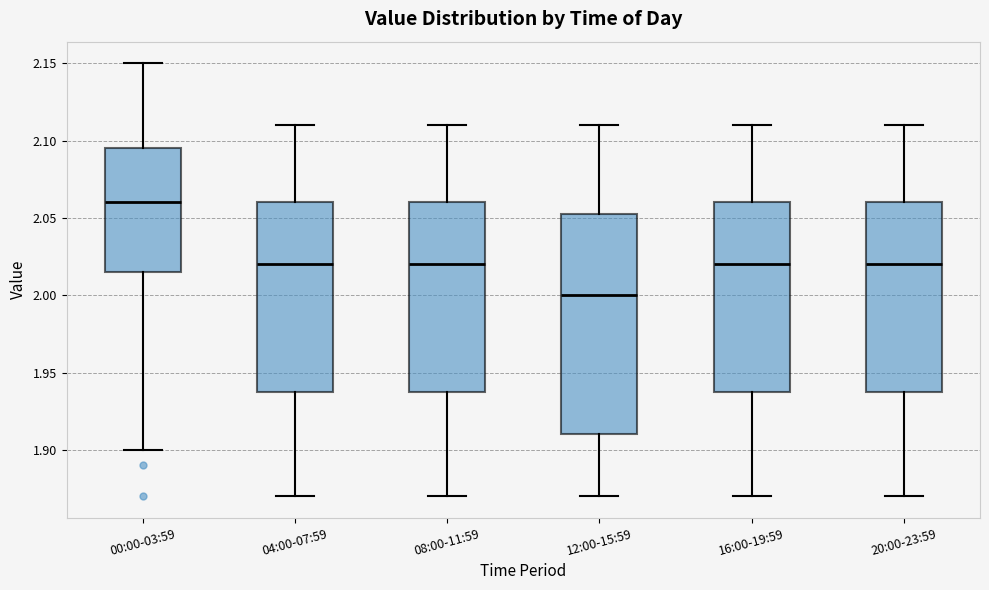

Where is the lower edge of the box for 16:00-19:59 on the y-axis? The values are not printed on the chart, so give them approximately, as read against the axis.

1.940